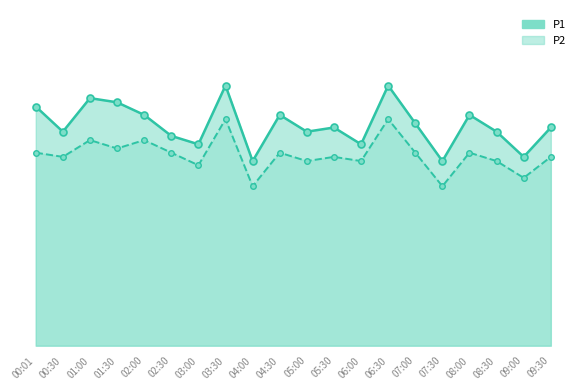

What are all the series names shown in the legend?

P1, P2